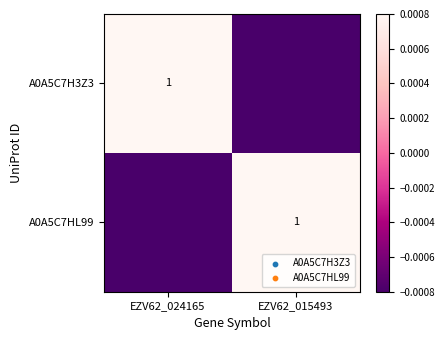

The A0A5C7HL99 series shows 1.0 at EZV62_015493. True or false?

True